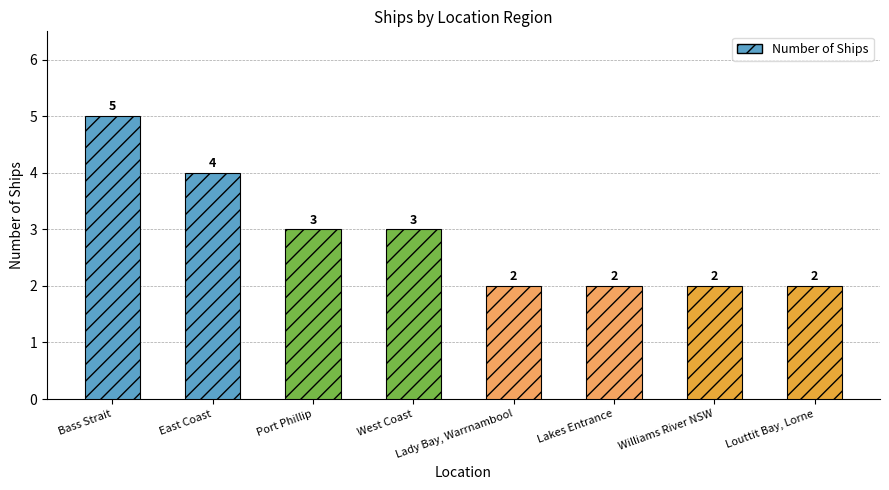

The chart shows a value of 3 at West Coast. True or false?

True